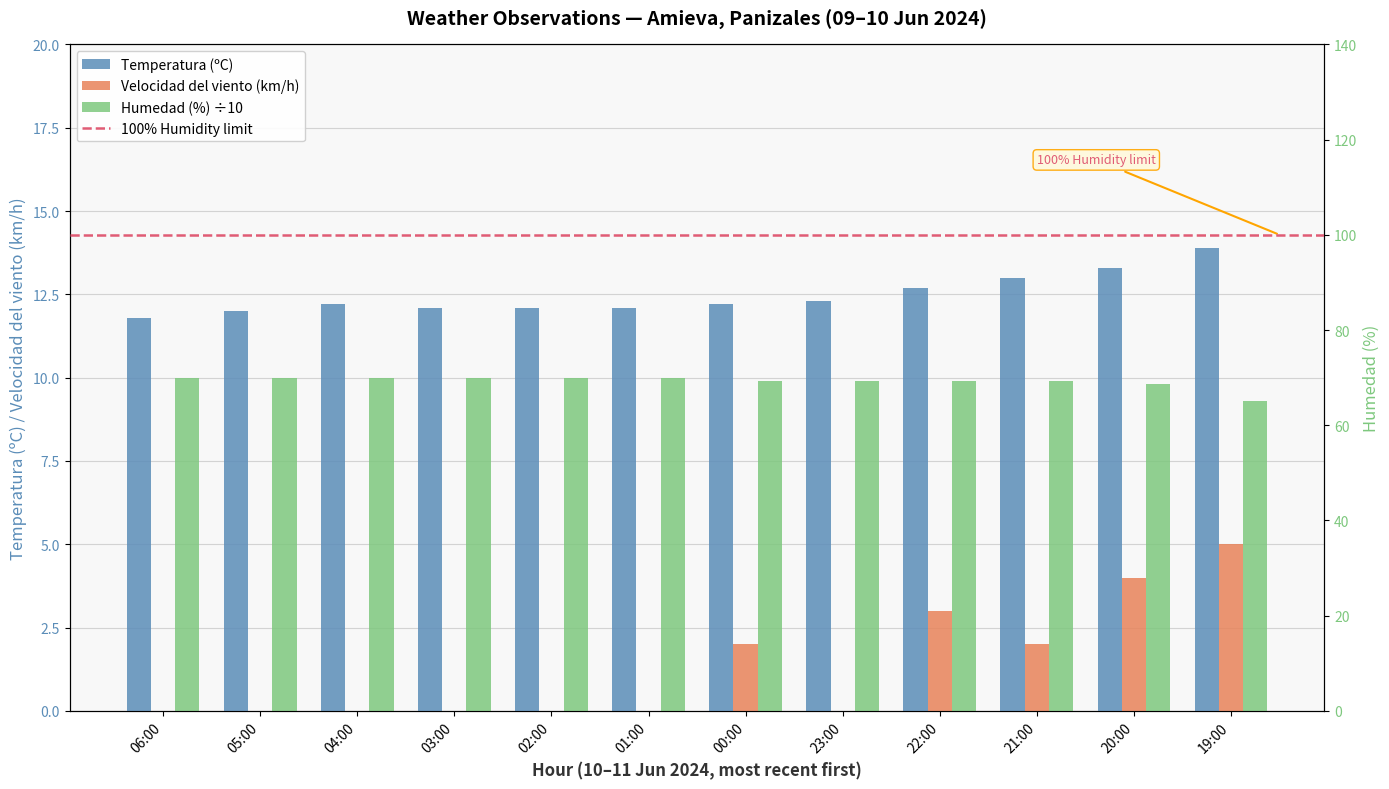

Reading left to right, list all the values displayed in this chart.

Temperatura (ºC): 06:00=11.8	05:00=12.0	04:00=12.2	03:00=12.1	02:00=12.1	01:00=12.1	00:00=12.2	23:00=12.3	22:00=12.7	21:00=13.0	20:00=13.3	19:00=13.9
Velocidad del viento (km/h): 06:00=0.0	05:00=0.0	04:00=0.0	03:00=0.0	02:00=0.0	01:00=0.0	00:00=2.0	23:00=0.0	22:00=3.0	21:00=2.0	20:00=4.0	19:00=5.0
Humedad (%): 06:00=10.0	05:00=10.0	04:00=10.0	03:00=10.0	02:00=10.0	01:00=10.0	00:00=9.9	23:00=9.9	22:00=9.9	21:00=9.9	20:00=9.8	19:00=9.3